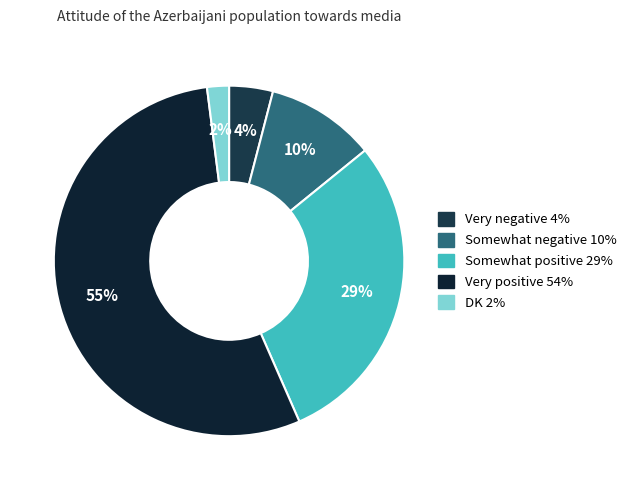

Which category has the smallest portion of the pie?

DK